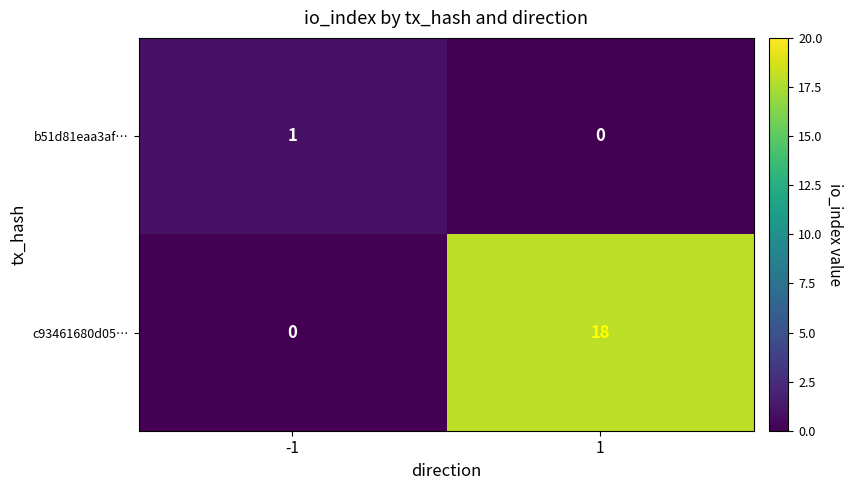

Reading right to left, list all the values displayed in this chart.

b51d81eaa3af…: 0	1
c93461680d05…: 18	0